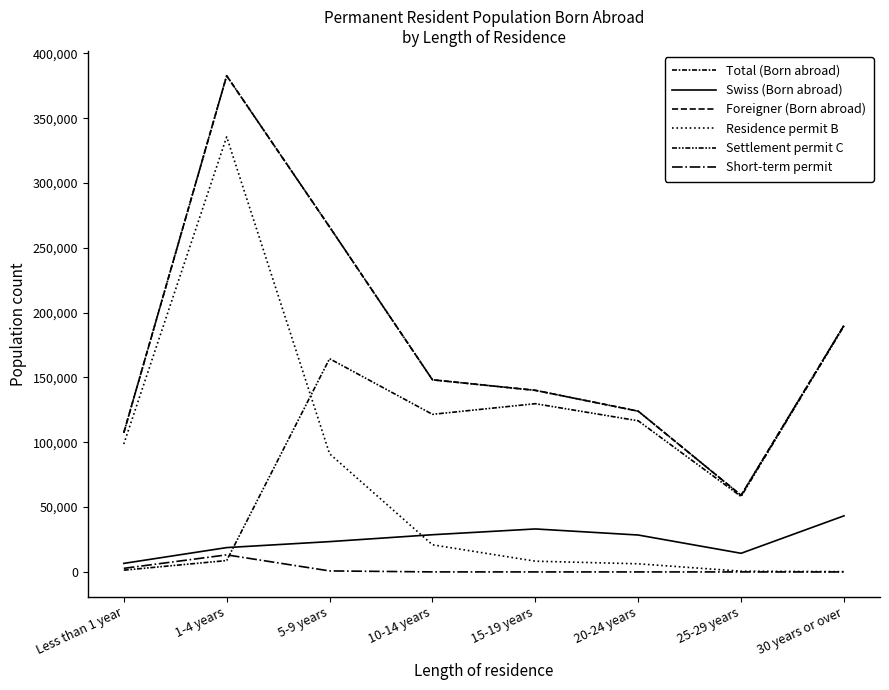

What is the label of the 2nd point from the right?

25-29 years